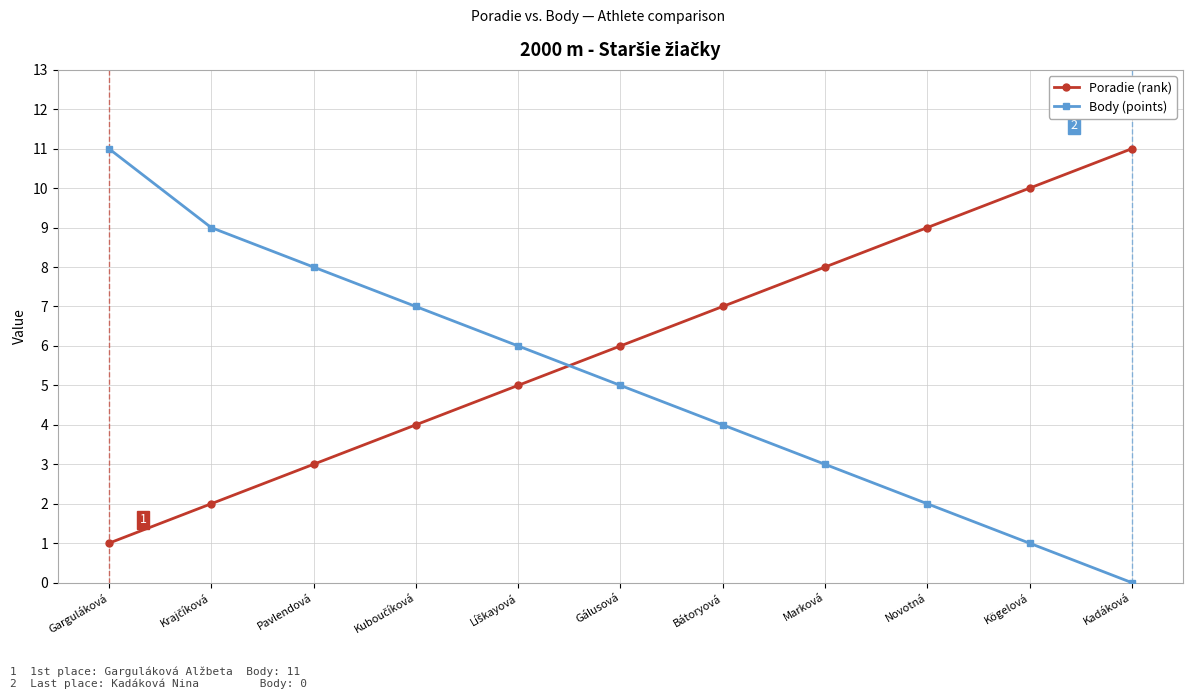

How many lines are shown in the chart?

2